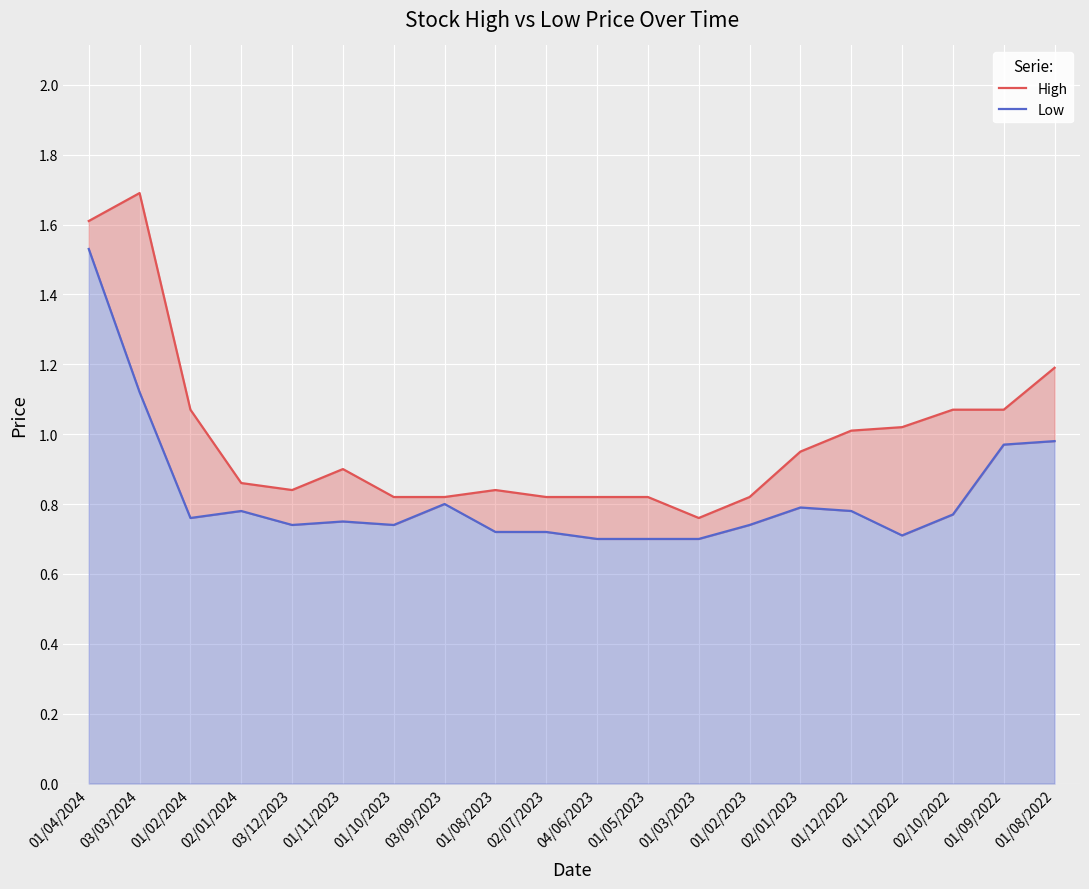

Read the High value at 01/05/2023.

0.8